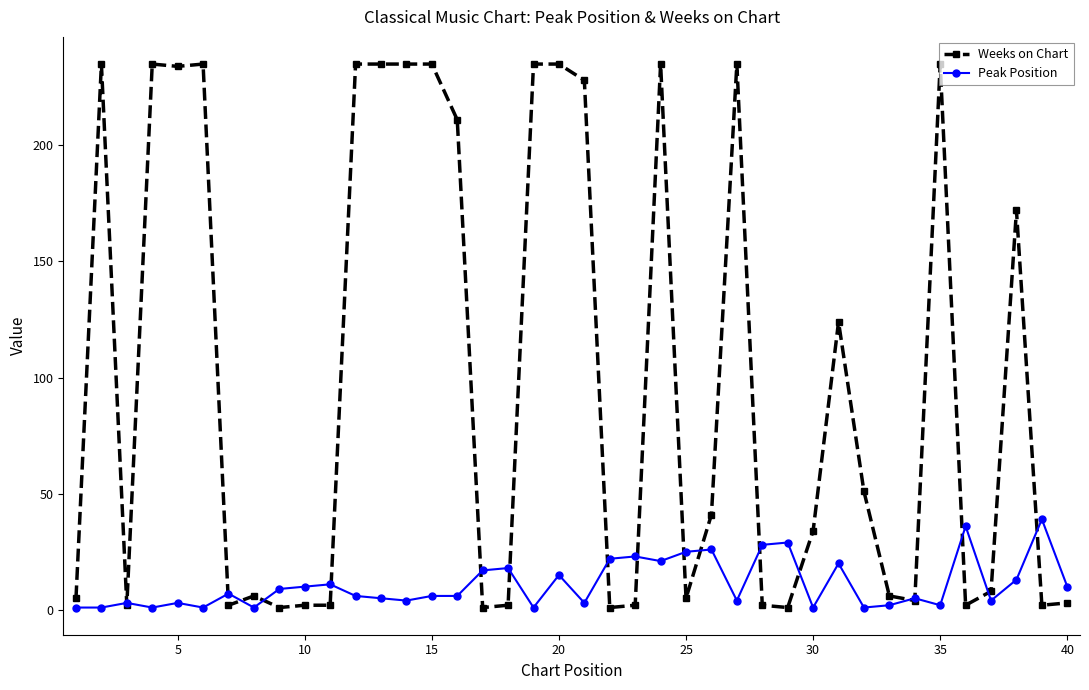

How many data points does each series have?

40